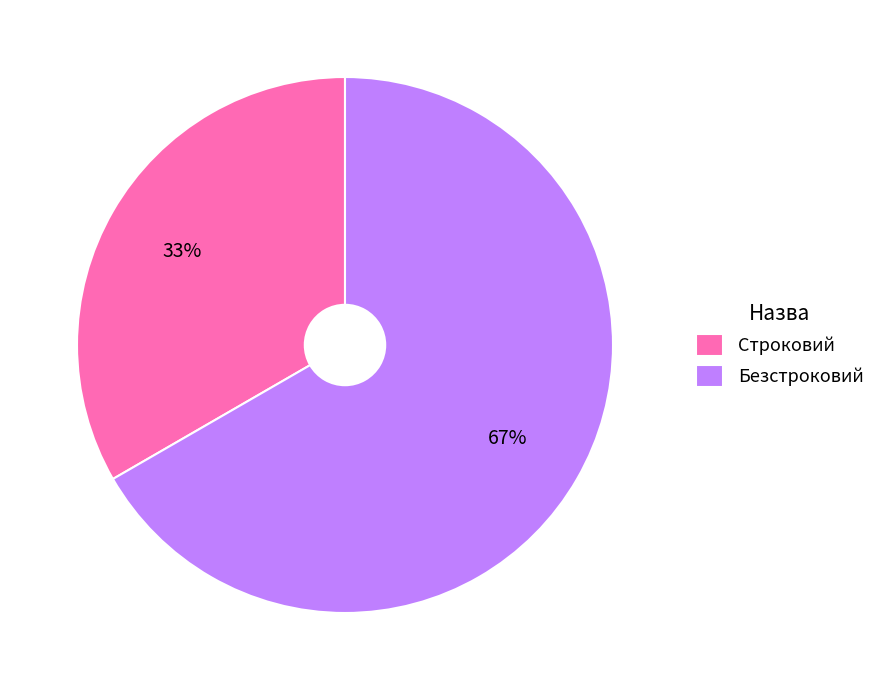

Which slice is the largest?

Безстроковий